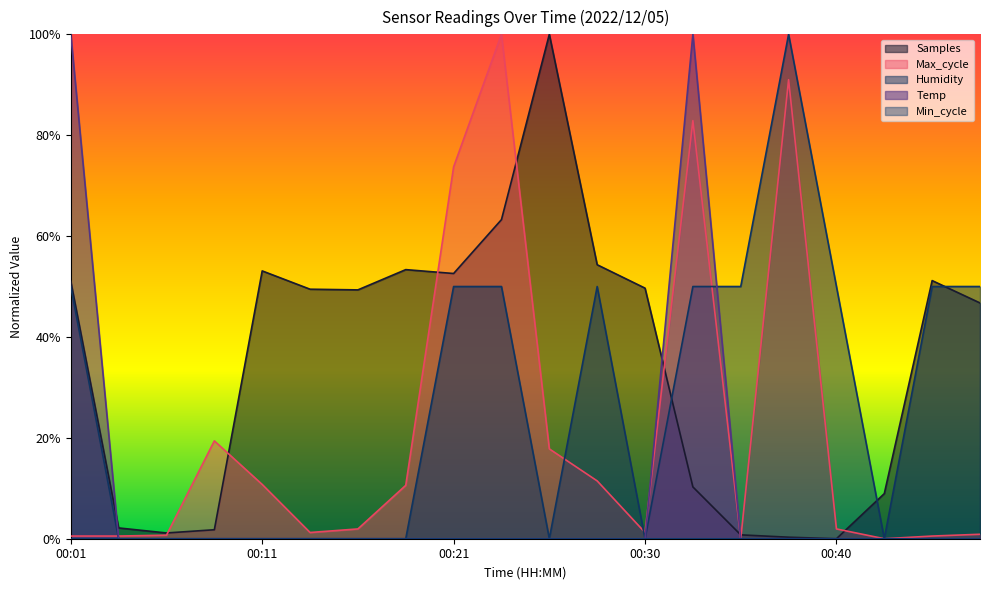

What is the value of the Max_cycle point at the 14th from the left?

0.8